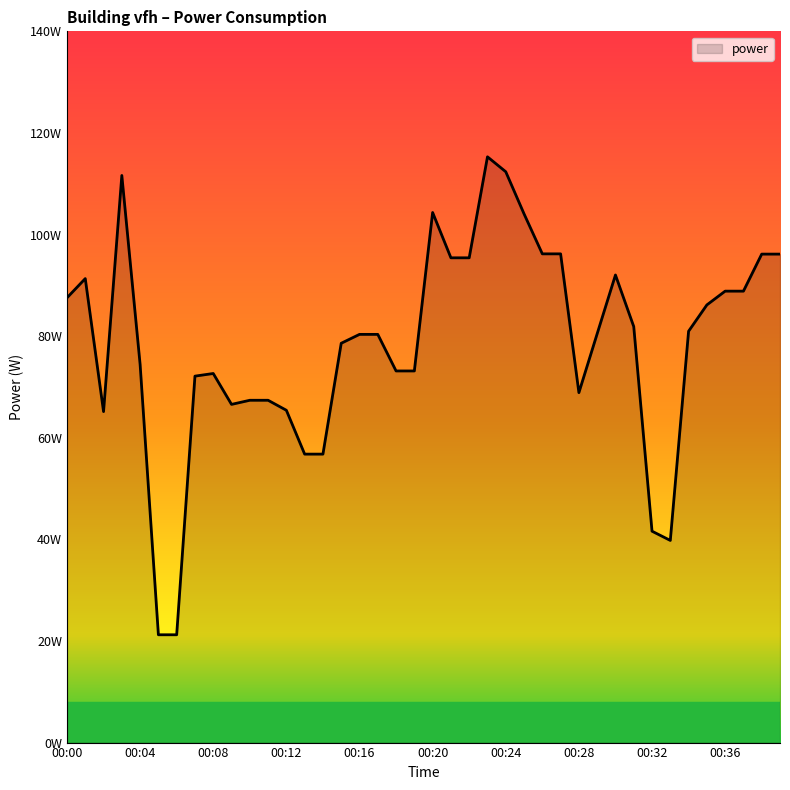

Is this an area chart (filled region under the line)?

Yes